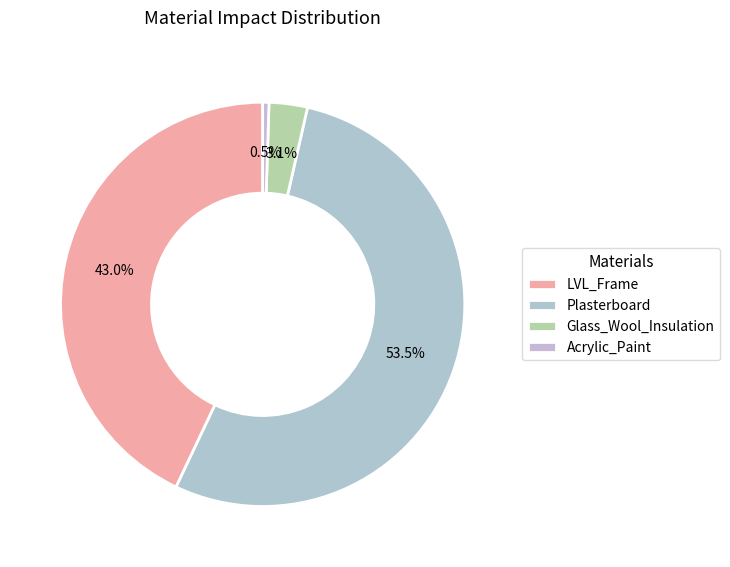

Is the sum of Glass_Wool_Insulation and Plasterboard greater than half?

Yes